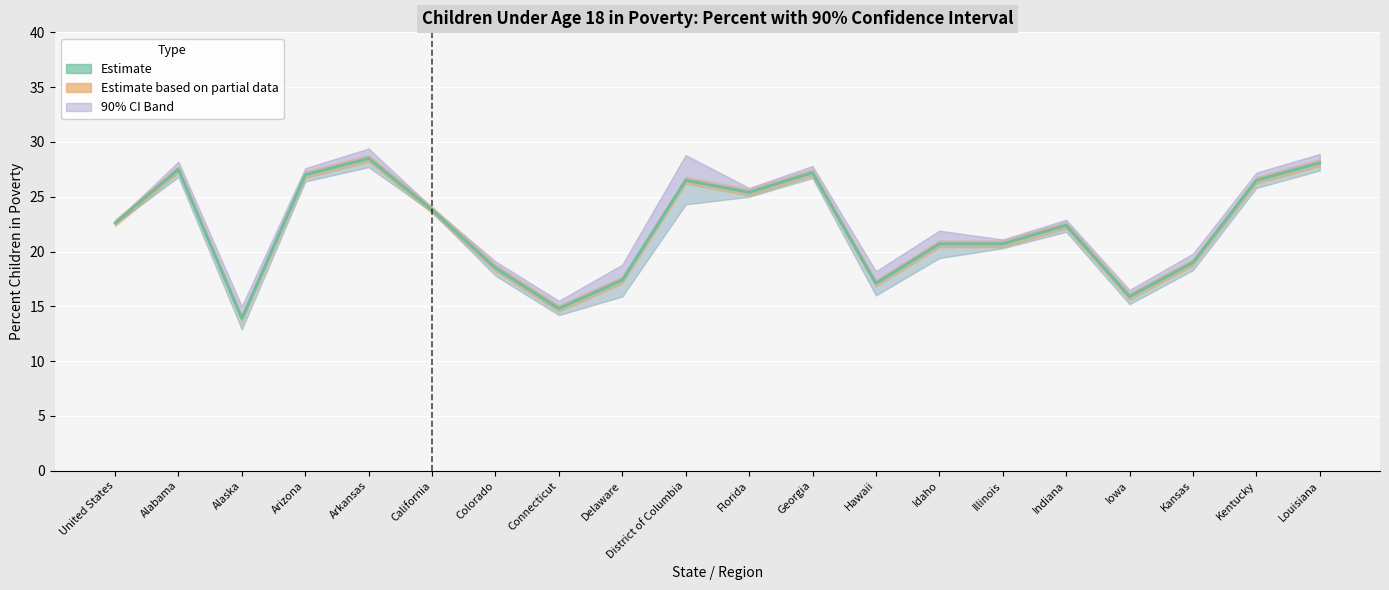

Reading left to right, extract all data points from this chart.

22.6	27.5	13.9	27.0	28.5	23.8	18.5	14.8	17.4	26.5	25.4	27.2	17.1	20.7	20.7	22.4	15.9	19.0	26.5	28.1